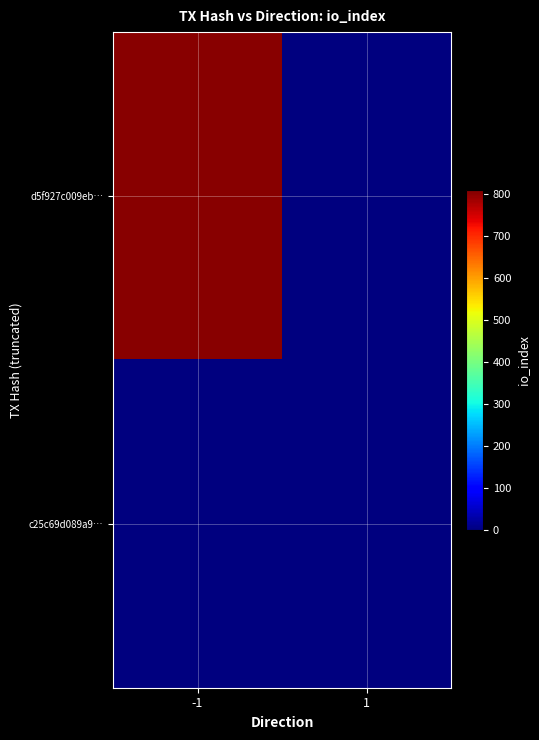

At 1, list the series in order from largest to smallest.

c25c69d089a9…, d5f927c009eb…